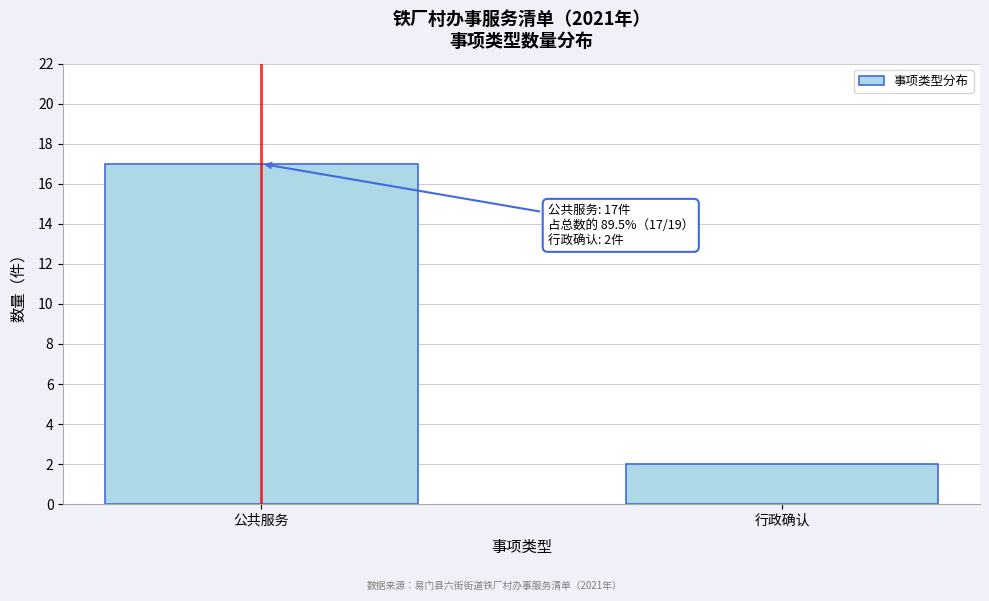

Reading left to right, what are all the values shown in this chart?

公共服务=17	行政确认=2